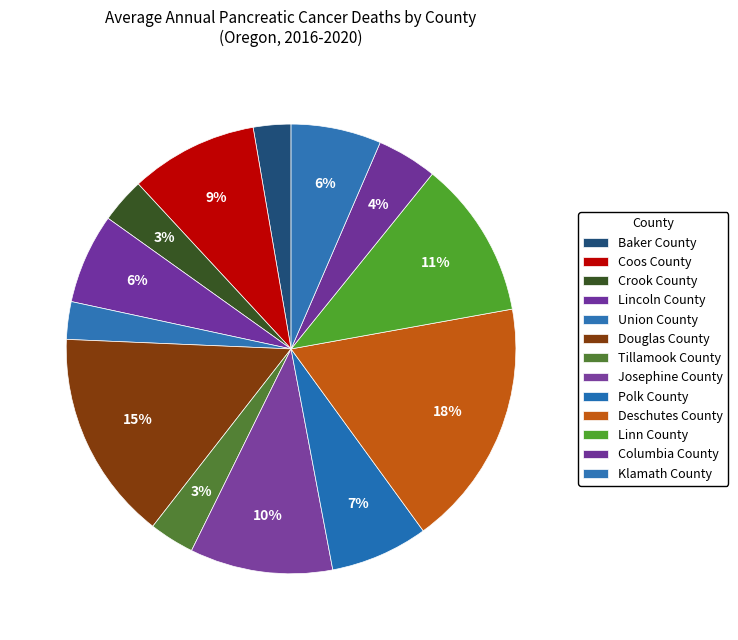

What percentage is NOT represented by Josephine County?

89.7%